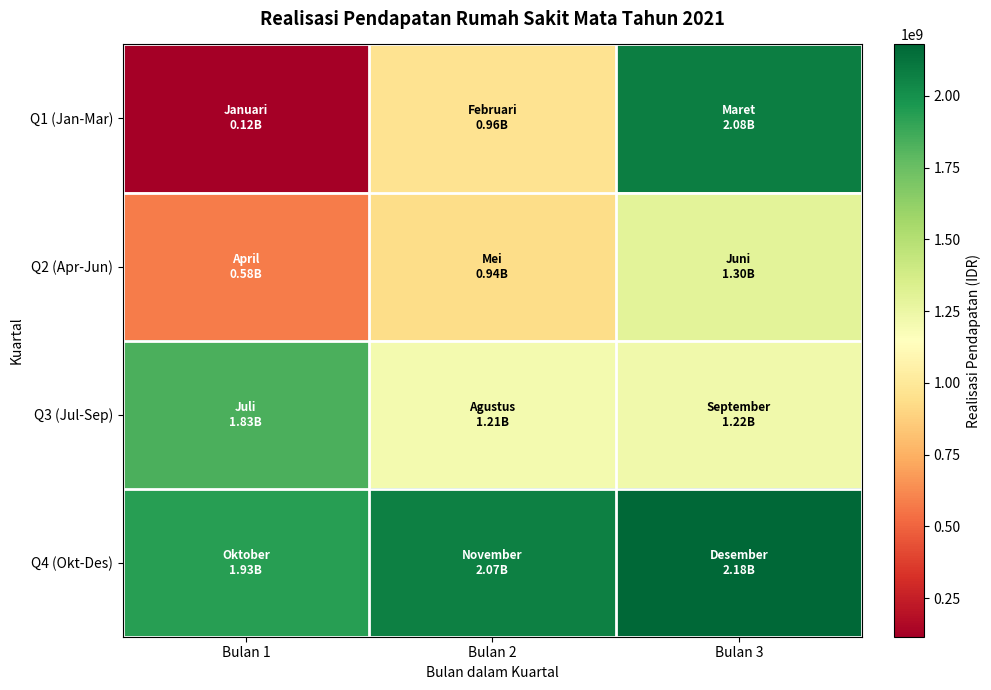

At Bulan 3, list the series in order from smallest to largest.

Q3 (Jul-Sep), Q2 (Apr-Jun), Q1 (Jan-Mar), Q4 (Okt-Des)